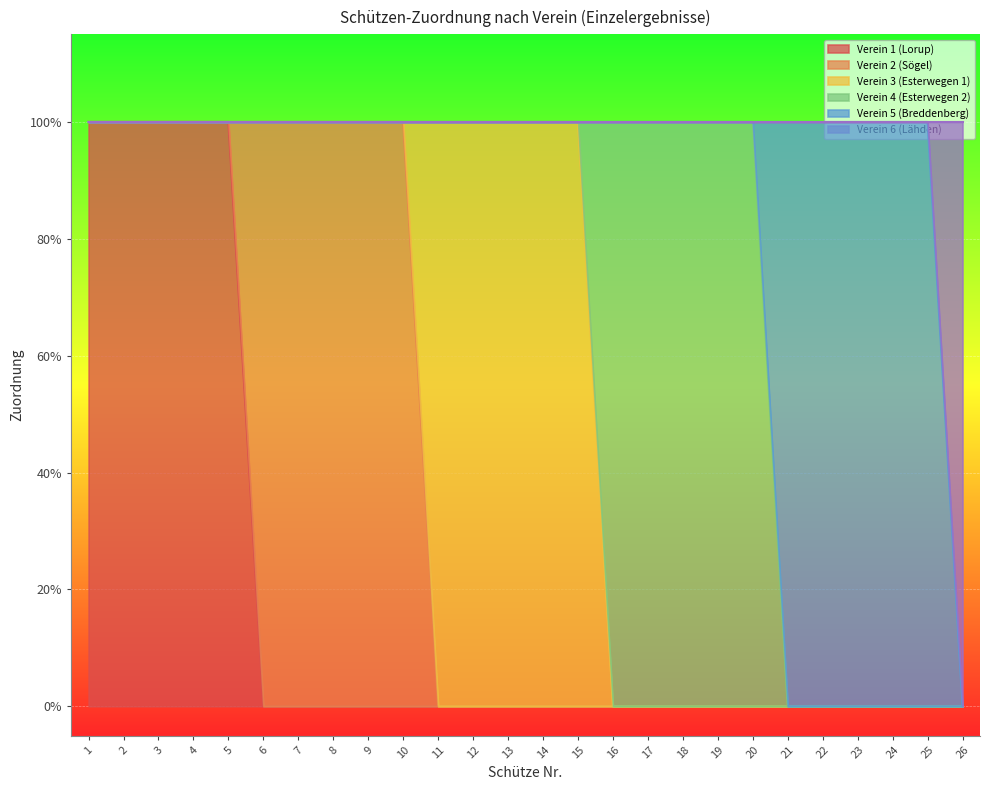

The Verein 6 (Lähden) series shows 0 at 20. True or false?

True